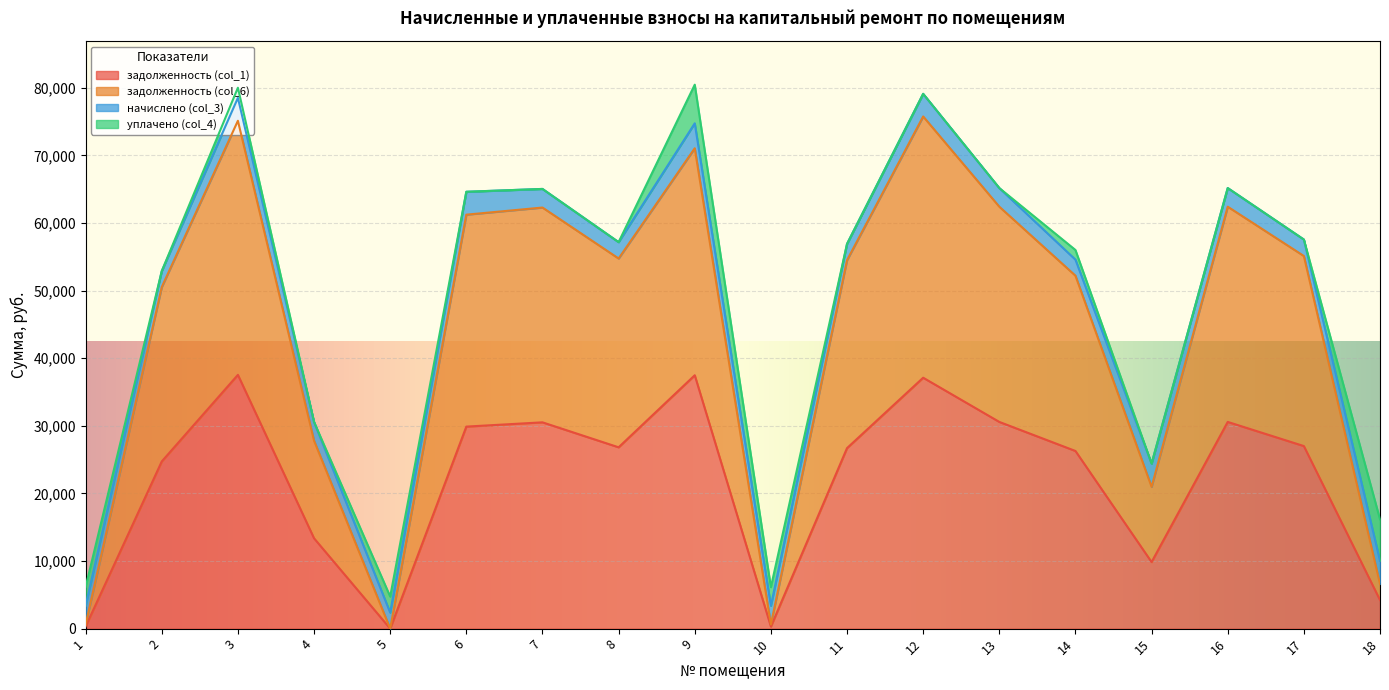

True or false: задолженность (col_6) and задолженность (col_1) cross at least once.

False